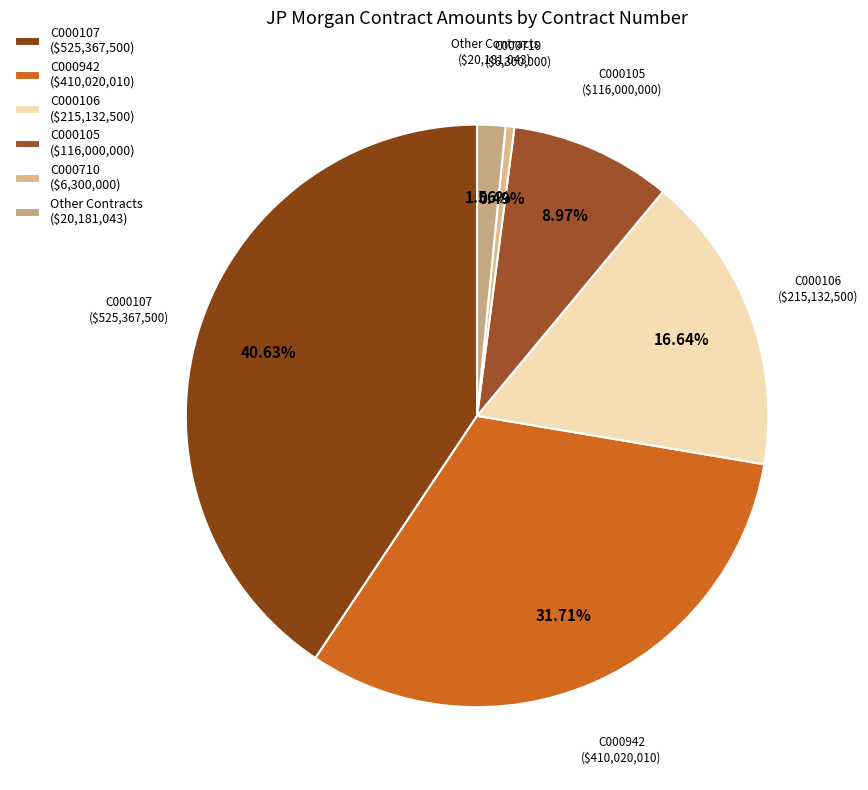

Is there a majority slice in this chart?

No